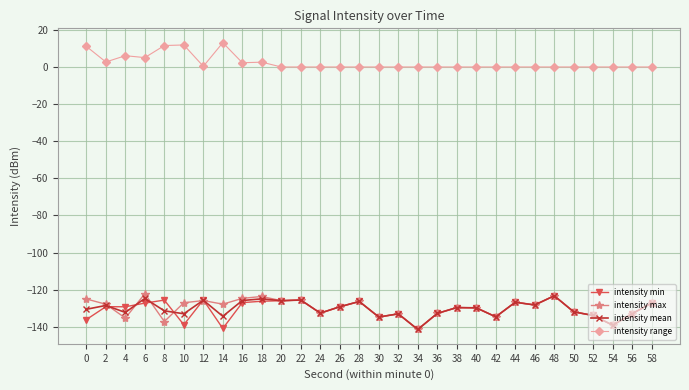

True or false: intensity min has more than 0 points higher than both neighbors.

True